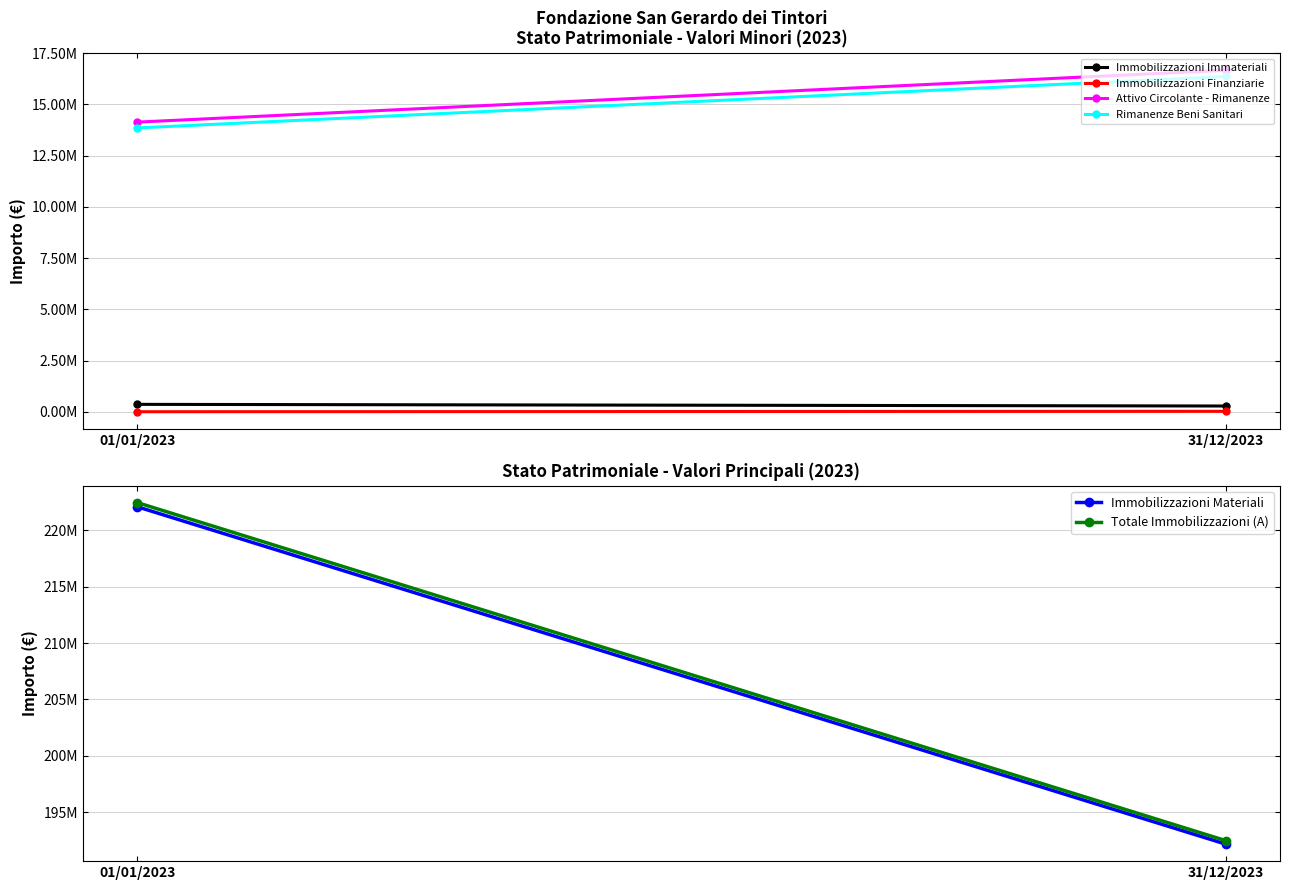

Reading left to right, extract all data points from this chart.

Immobilizzazioni Immateriali: 364806	283969
Immobilizzazioni Finanziarie: 5000	25000
Attivo Circolante - Rimanenze: 14137118	16668236
Rimanenze Beni Sanitari: 13852657	16363649
Immobilizzazioni Materiali: 222093909	192172396
Totale Immobilizzazioni (A): 222463715	192481365